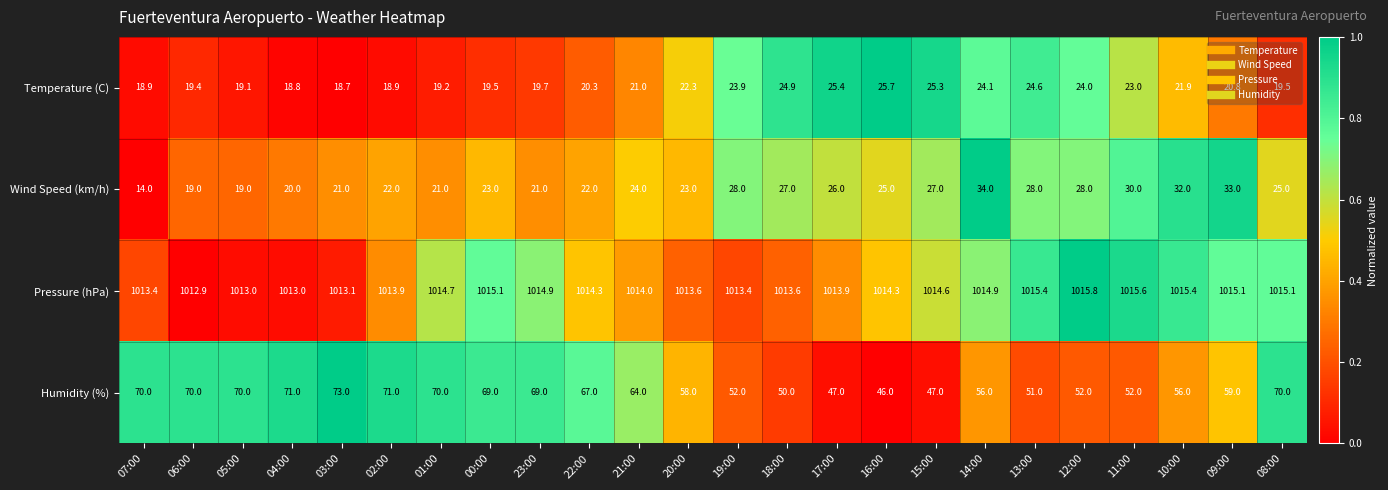

Is it true that Temperature (C) equals 24.9 at 18:00?

True